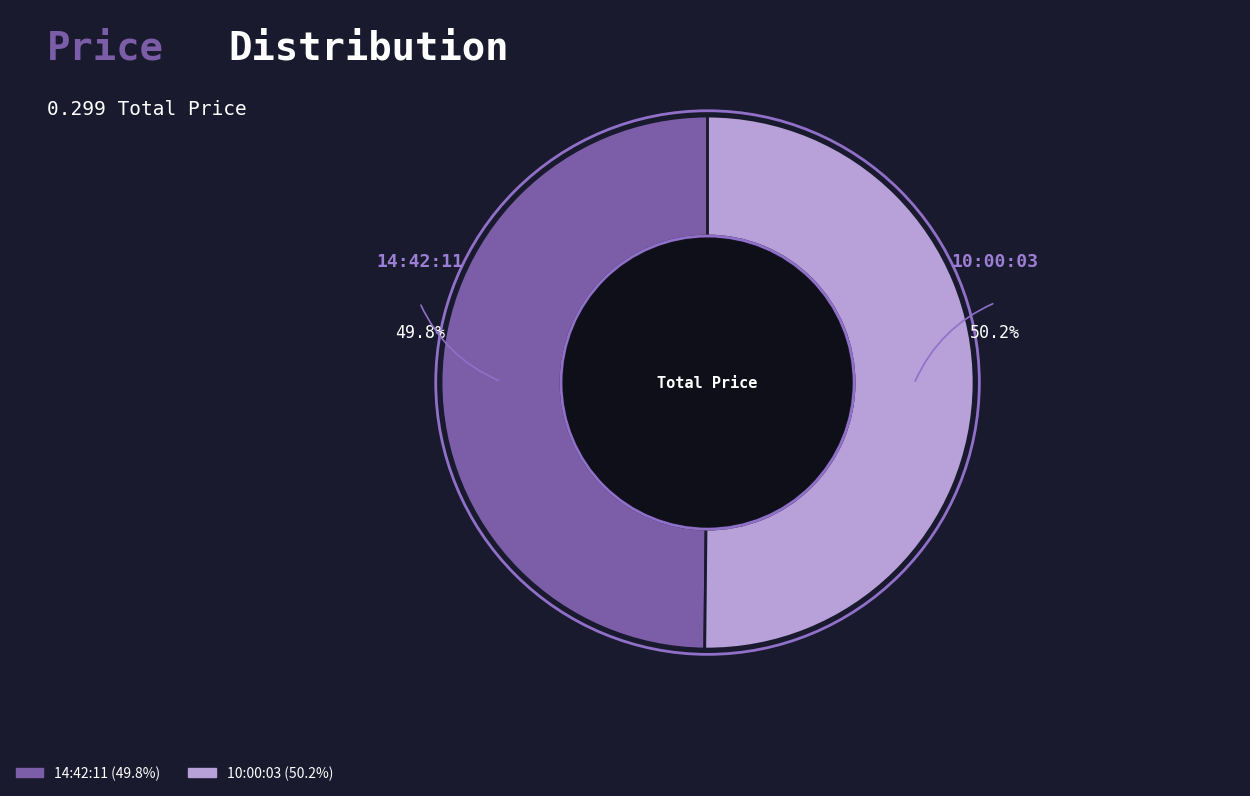

How many slices are in this pie chart?

2